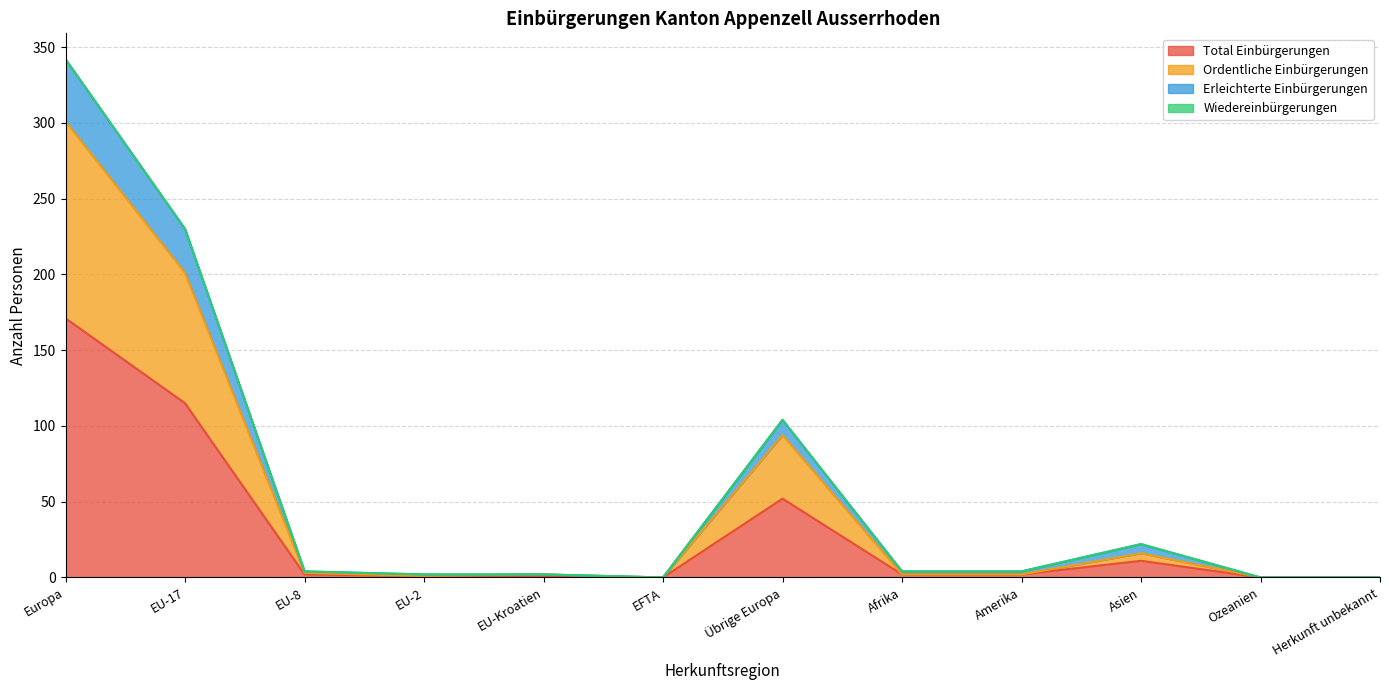

What position from the right is Herkunft unbekannt?

1